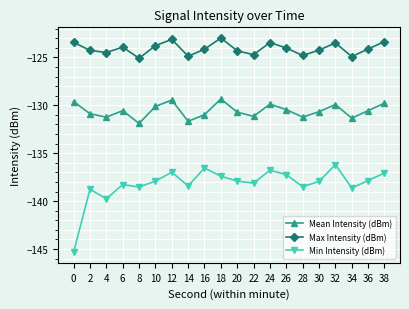

Is it true that Mean Intensity (dBm) equals -130.9 at 2?

True